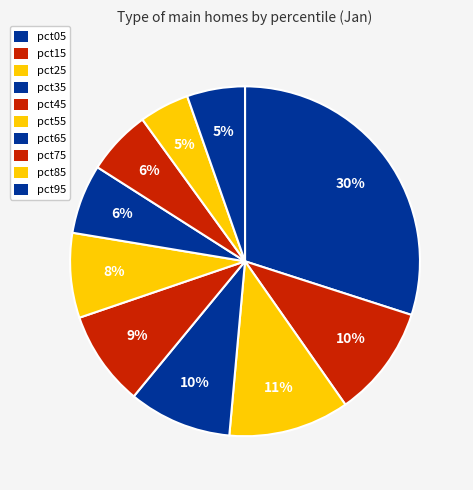

Which has a higher value, pct65 or pct85?

pct65